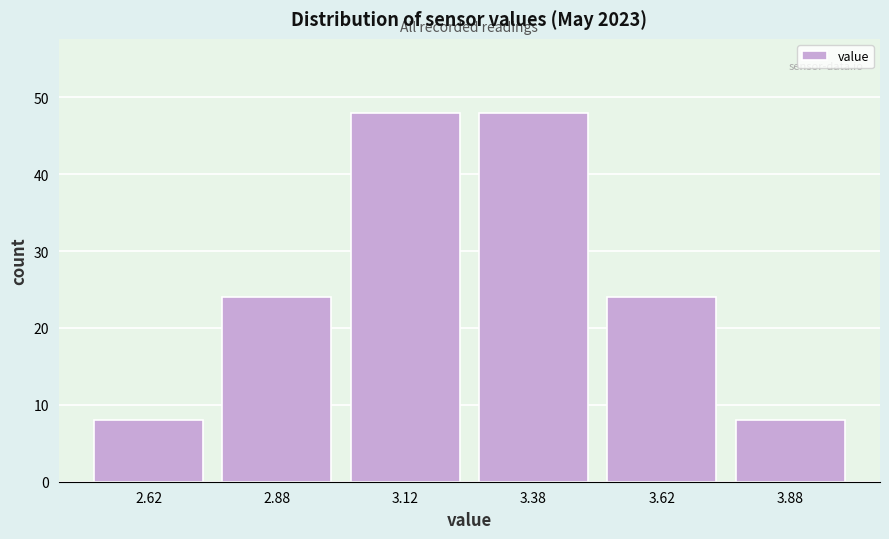

Reading left to right, transcribe this chart: for each bar, give the range it covers on the x-axis and its height. The values are not printed on the chart, so give them approximately, as read against the axis.

2.50 to 2.75: 8
2.75 to 3.00: 24
3.00 to 3.25: 48
3.25 to 3.50: 48
3.50 to 3.75: 24
3.75 to 4.00: 8